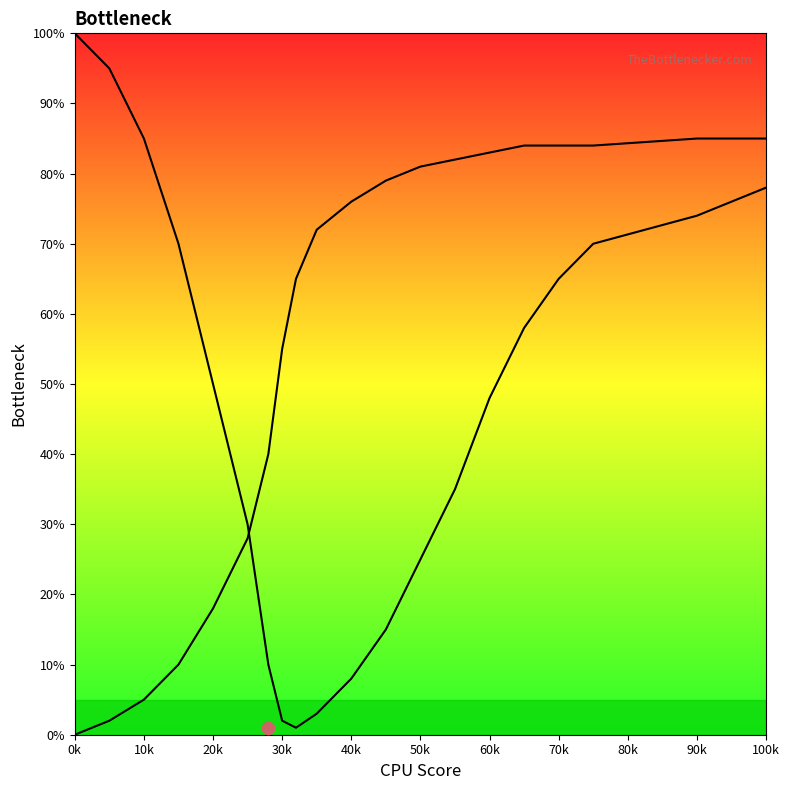

At how many categories does at least one series exceed 0?

20